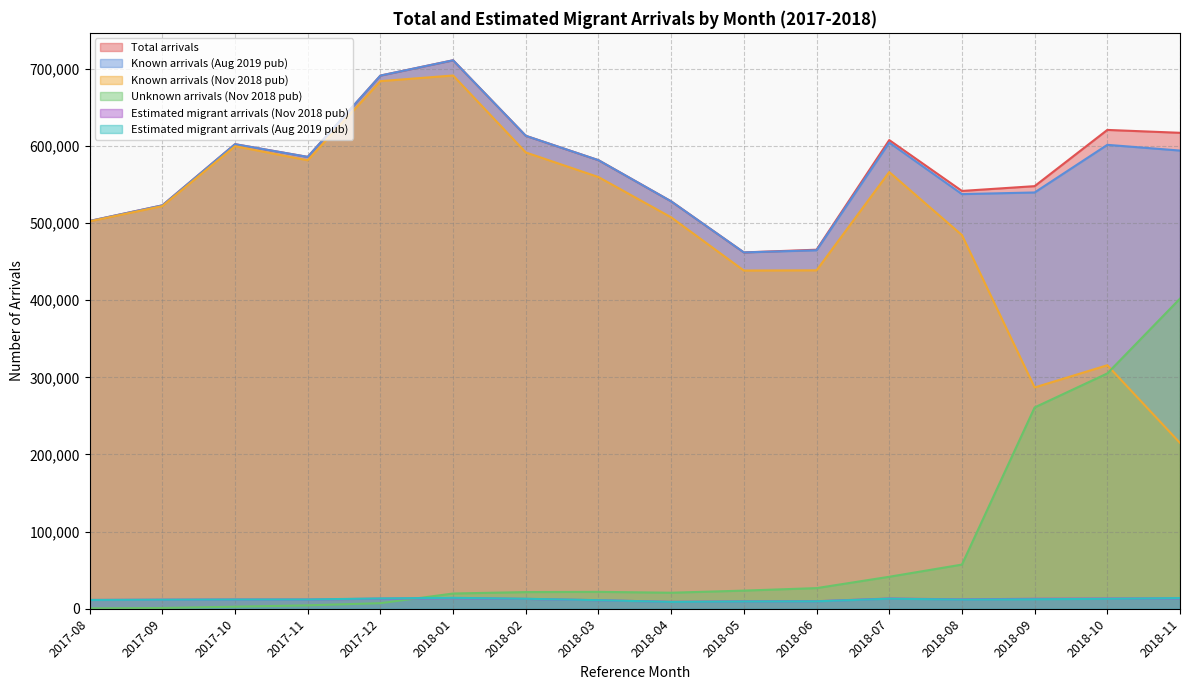

What is the value of the Known arrivals (Aug 2019 pub) point at the 2nd from the left?

522903